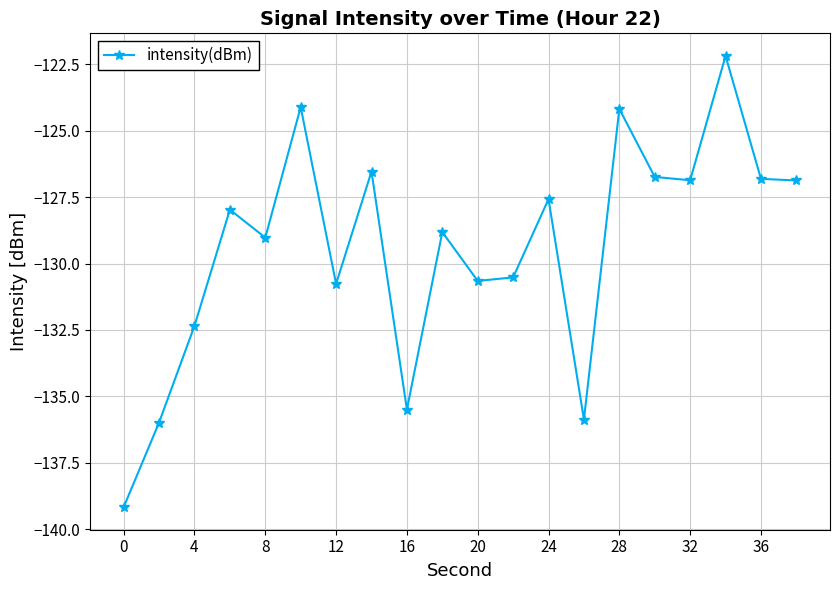

What is the value of the 11th point from the left?

-130.7